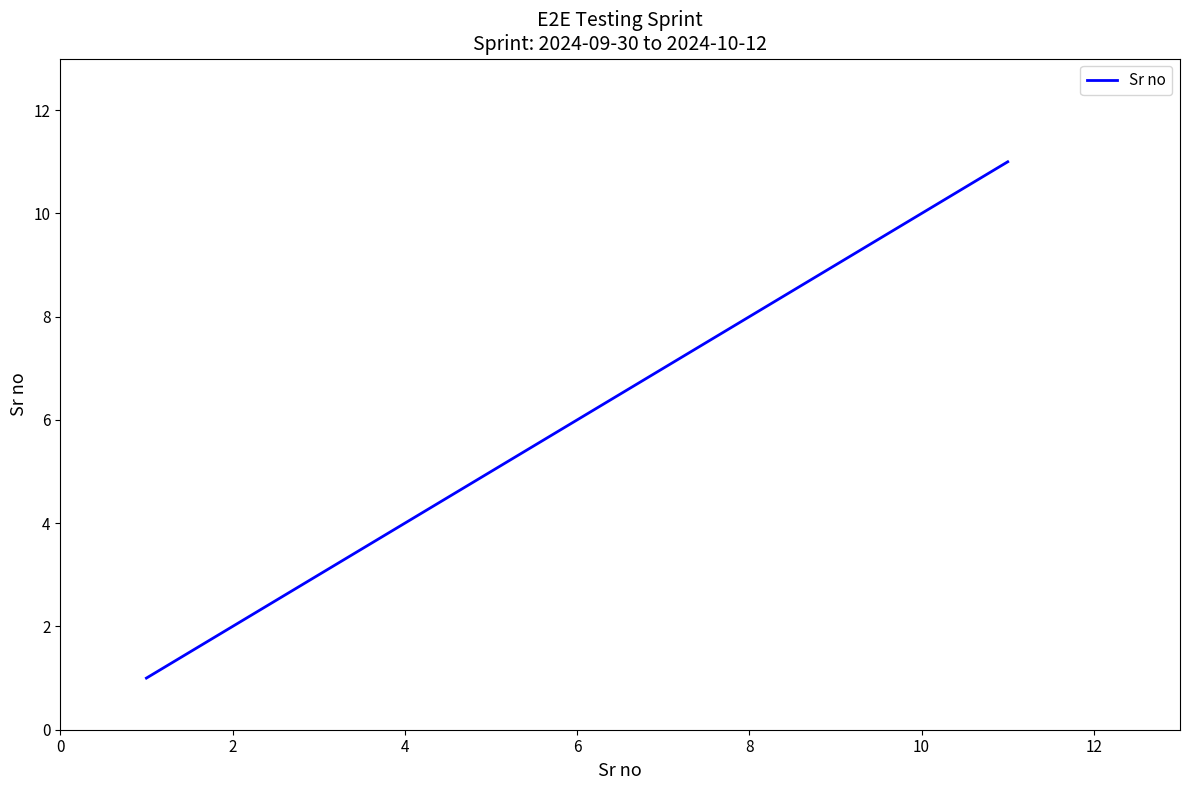

What is the difference between the maximum and minimum values?

10